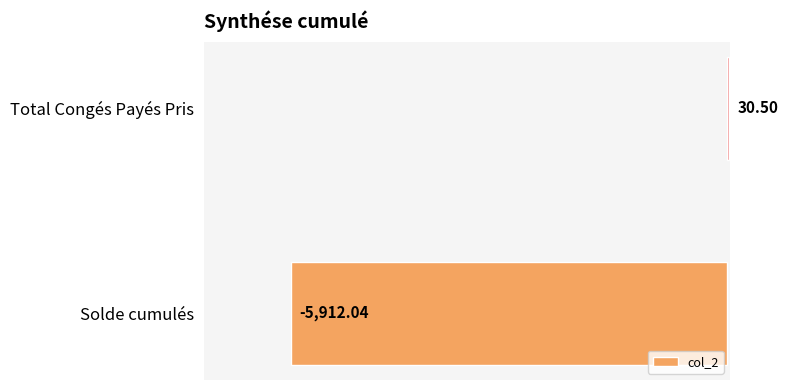

How many data points are less than 30?

1